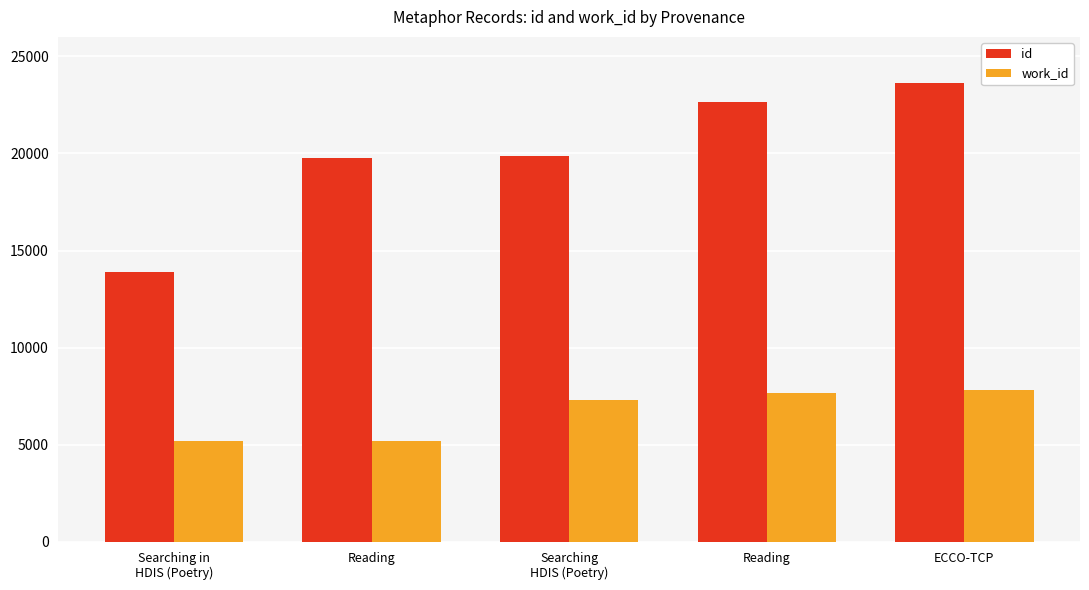

What is the smallest value displayed?

5175